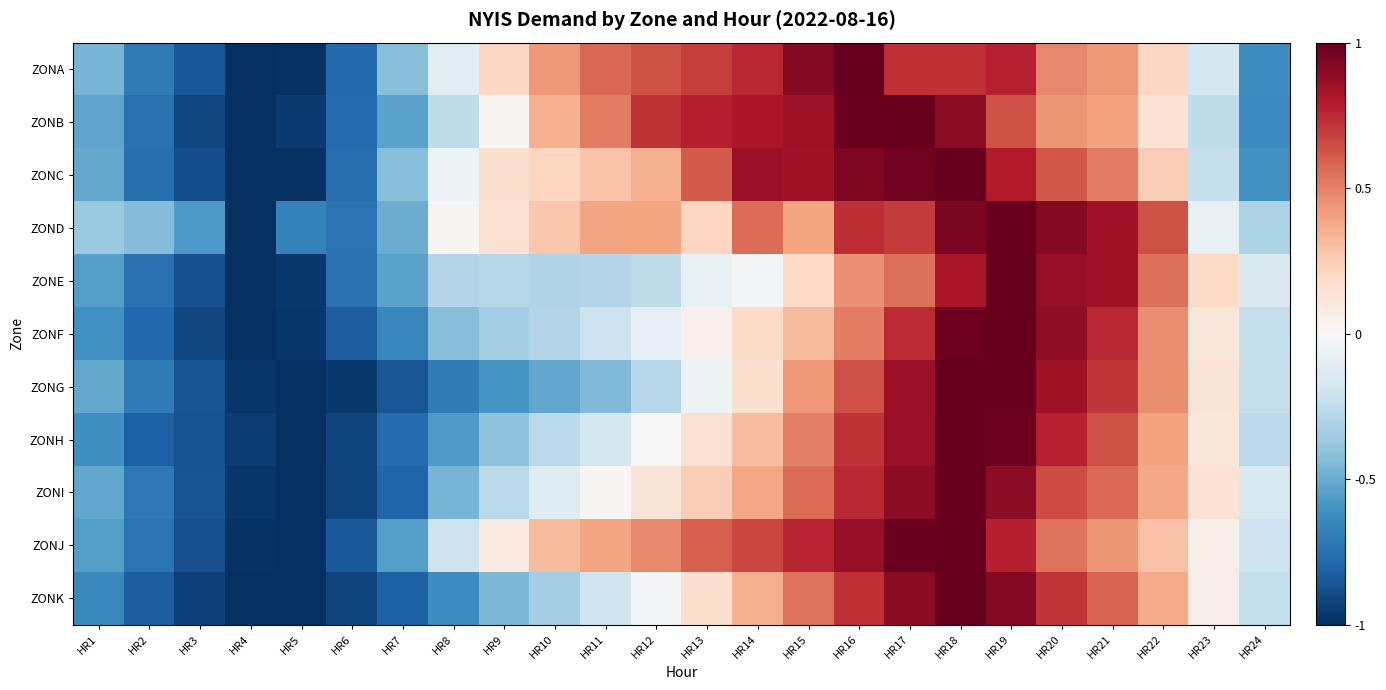

List the series in order of their peak value, highest first.

ZONA, ZONB, ZONC, ZOND, ZONE, ZONF, ZONG, ZONH, ZONI, ZONJ, ZONK